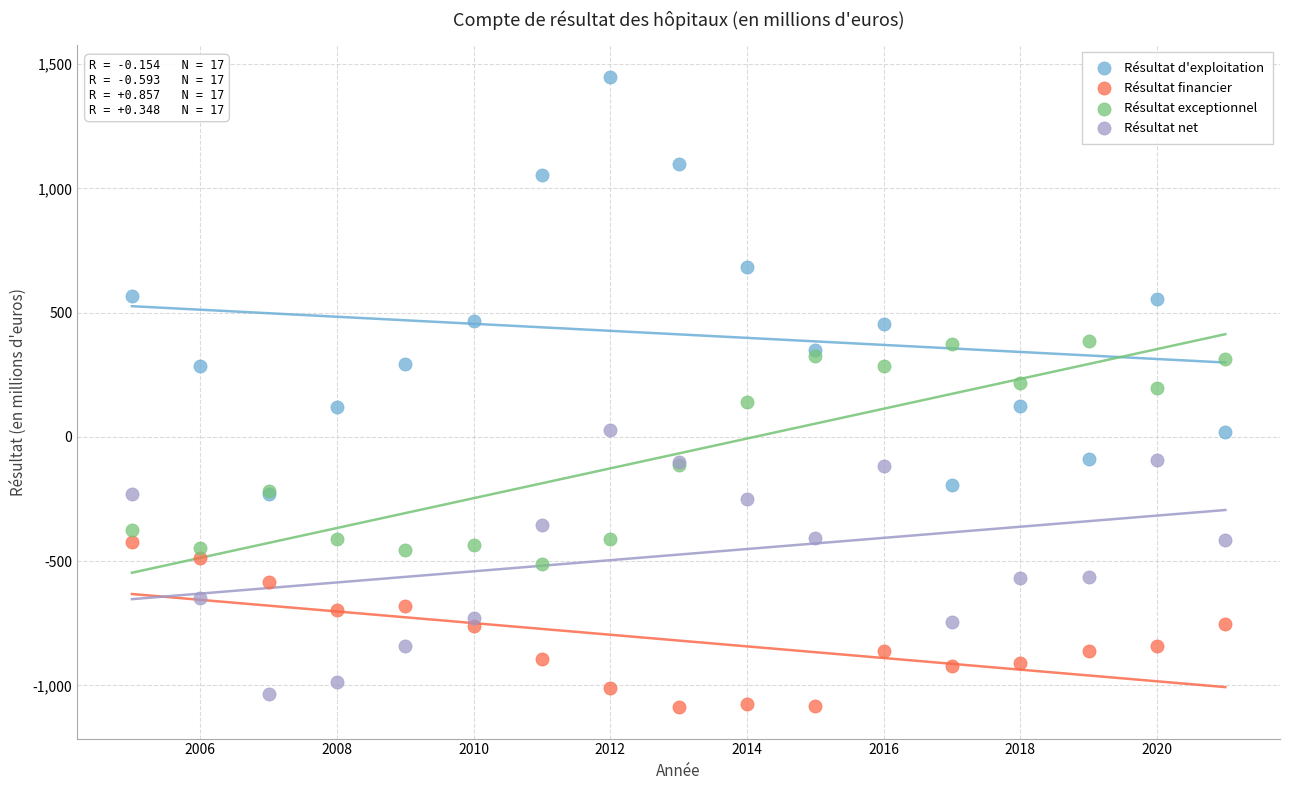

What are all the series names shown in the legend?

Résultat d'exploitation, Résultat financier, Résultat exceptionnel, Résultat net